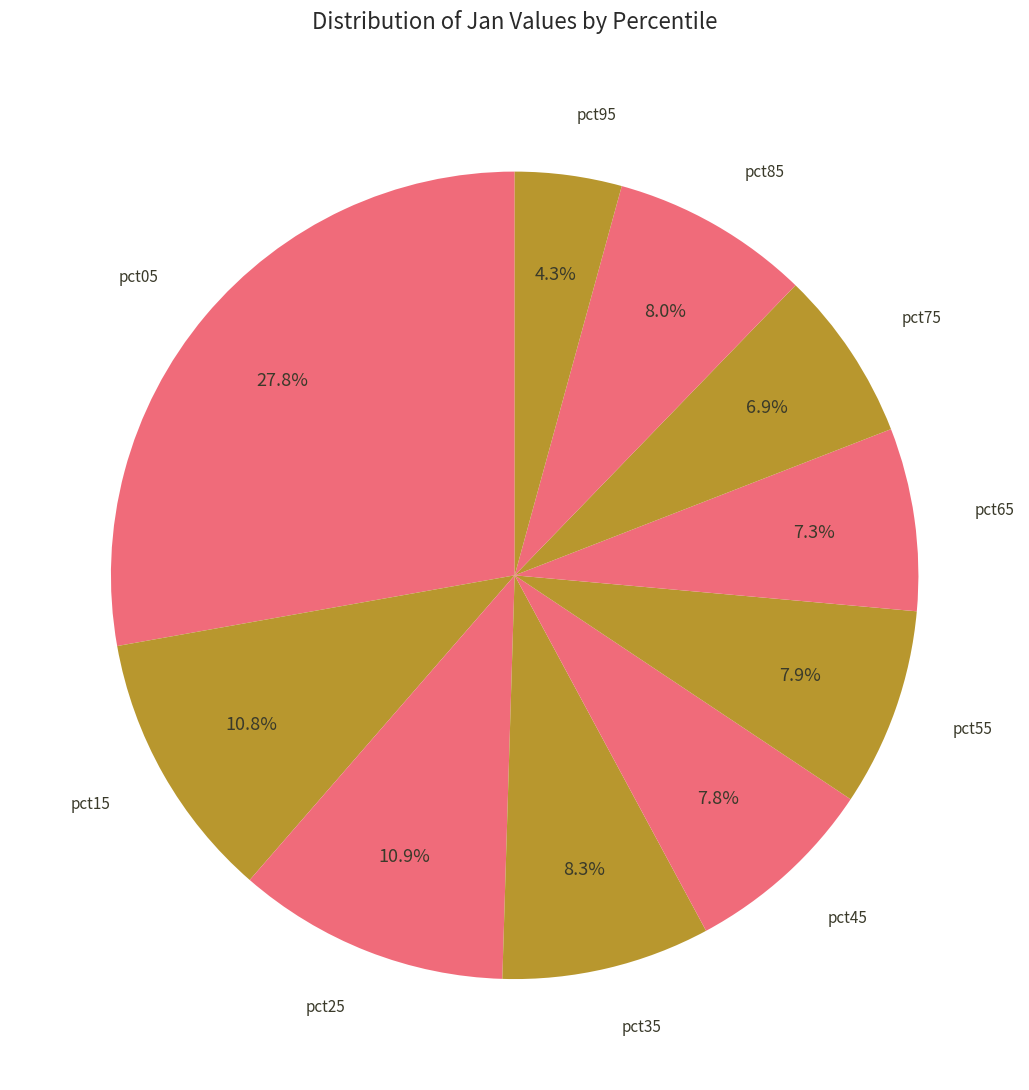

Count the number of slices in the pie.

10